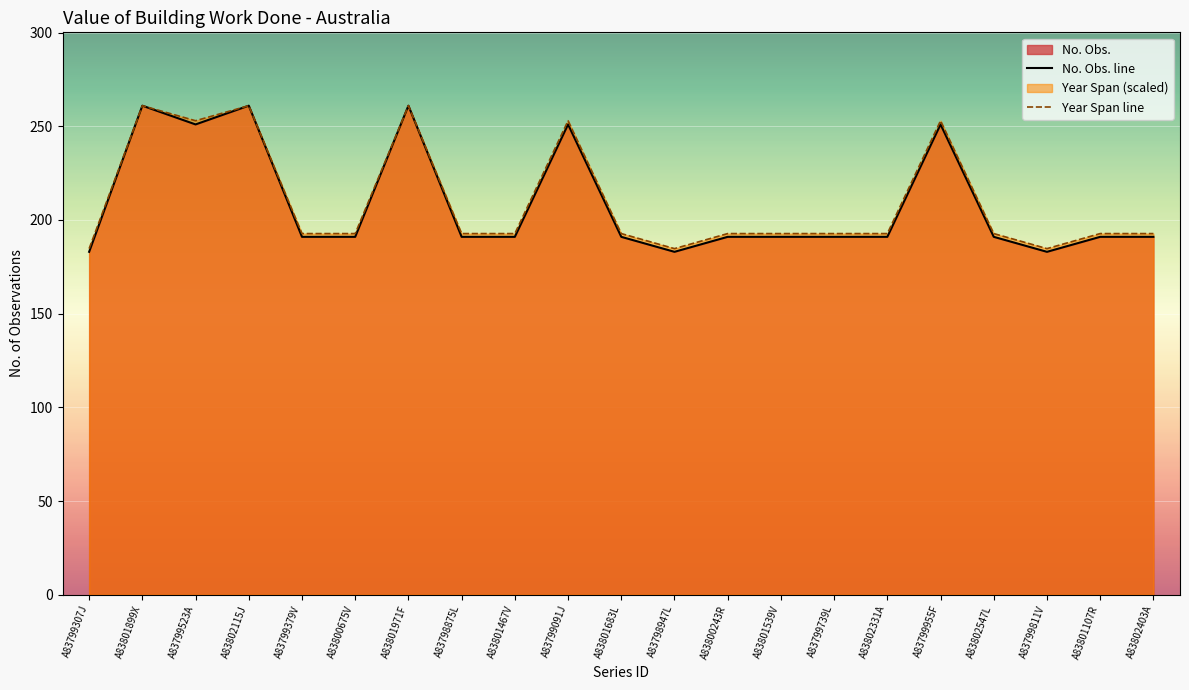

Does the chart display data point markers on the line(s)?

No